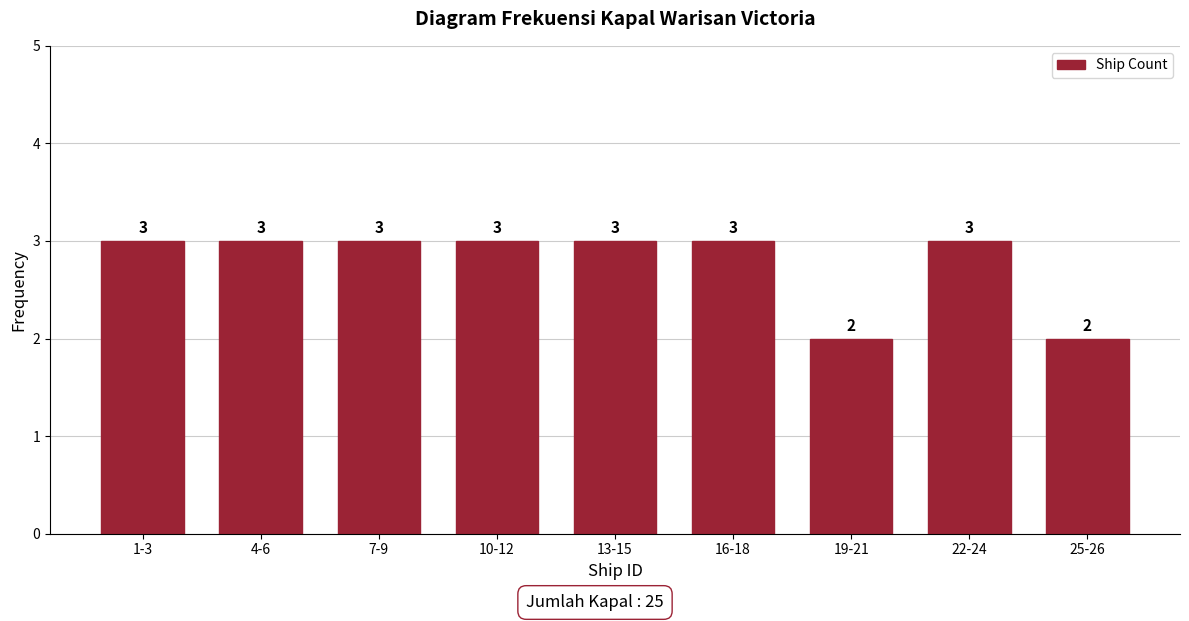

Reading right to left, list all the values displayed in this chart.

25-26=2	22-24=3	19-21=2	16-18=3	13-15=3	10-12=3	7-9=3	4-6=3	1-3=3